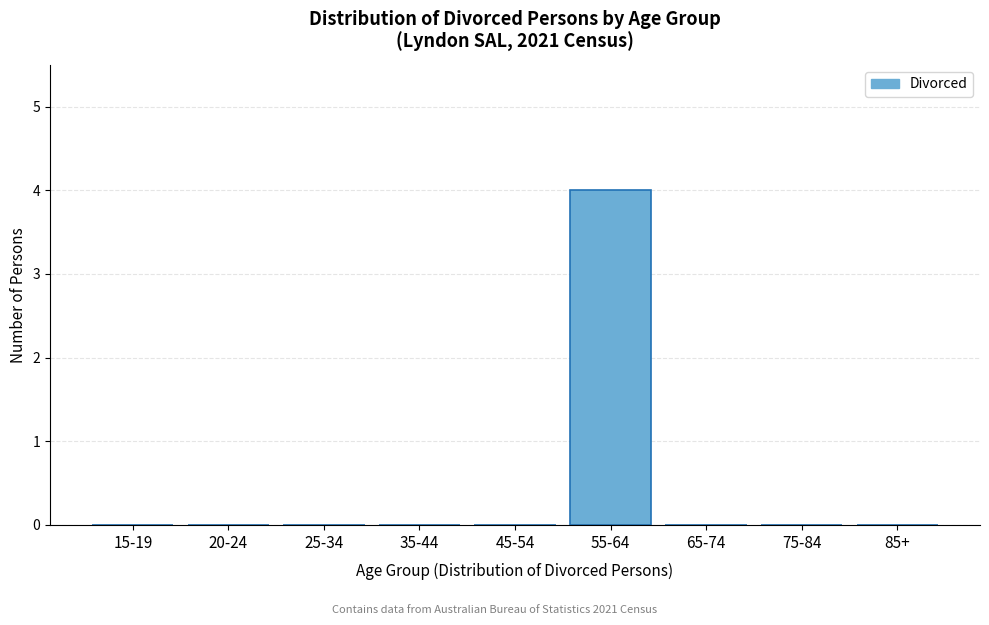

Reading left to right, extract all data points from this chart.

15-19=0	20-24=0	25-34=0	35-44=0	45-54=0	55-64=4	65-74=0	75-84=0	85+=0